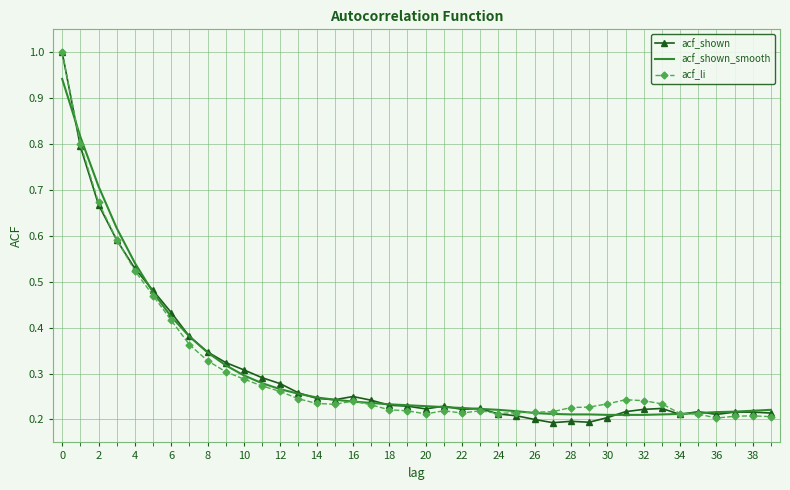

What is the greatest value displayed?

1.0